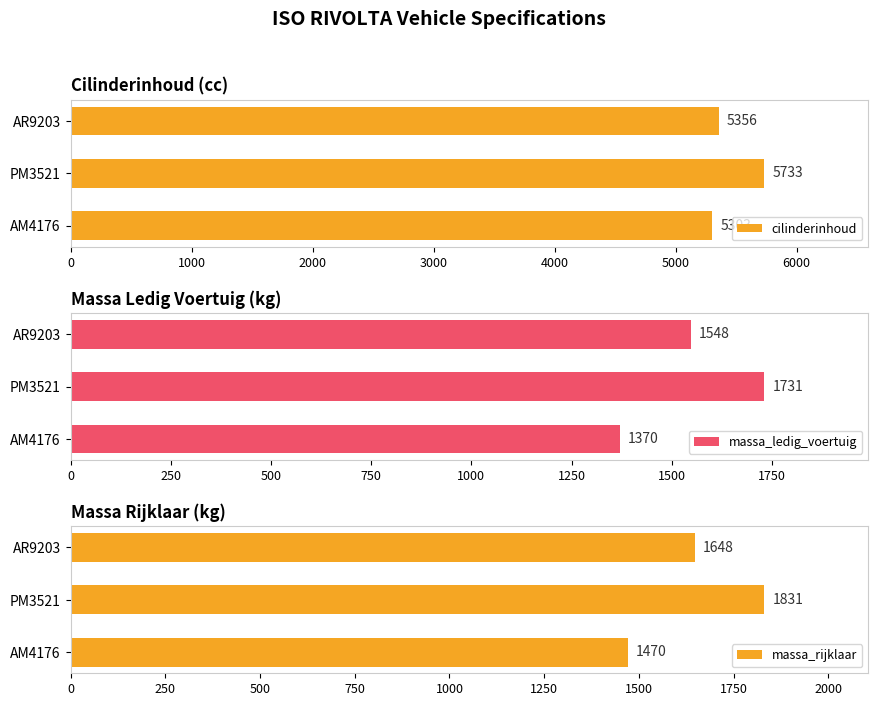

What is the sum of all massa_ledig_voertuig values?

4649